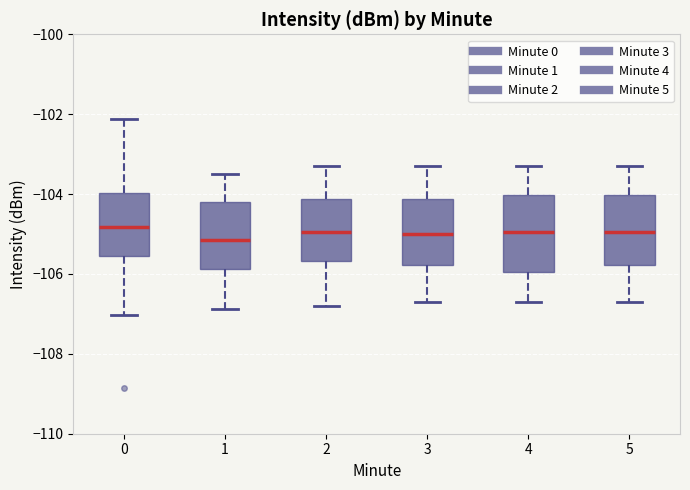

Reading left to right, read every box against the y-axis: the position of its median line, the range the box covers, and the ends of its whiskers. The values are not printed on the chart, so give them approximately, as read against the axis.

0: median -104.8, box -105.6 to -104.0, whiskers -107.0 to -102.2
1: median -105.2, box -105.8 to -104.2, whiskers -106.8 to -103.4
2: median -105.0, box -105.6 to -104.2, whiskers -106.8 to -103.2
3: median -105.0, box -105.8 to -104.2, whiskers -106.6 to -103.2
4: median -105.0, box -106.0 to -104.0, whiskers -106.6 to -103.2
5: median -105.0, box -105.8 to -104.0, whiskers -106.6 to -103.2